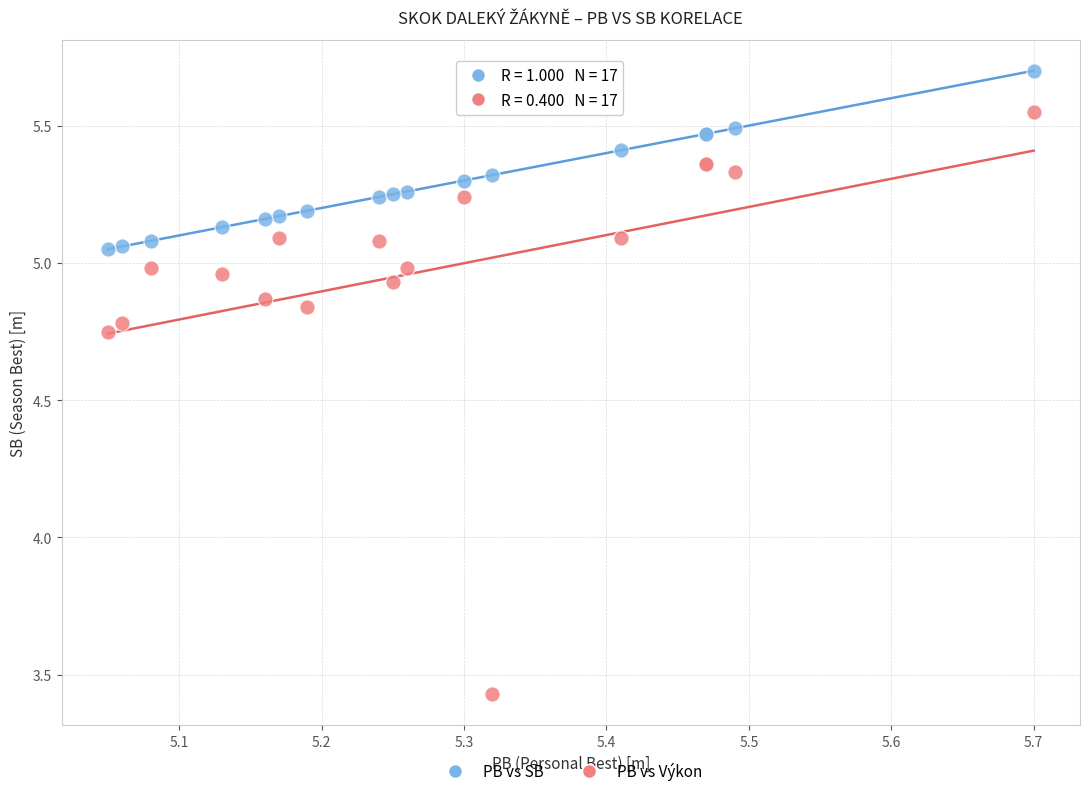

Which series reaches the maximum Y coordinate?

PB vs SB